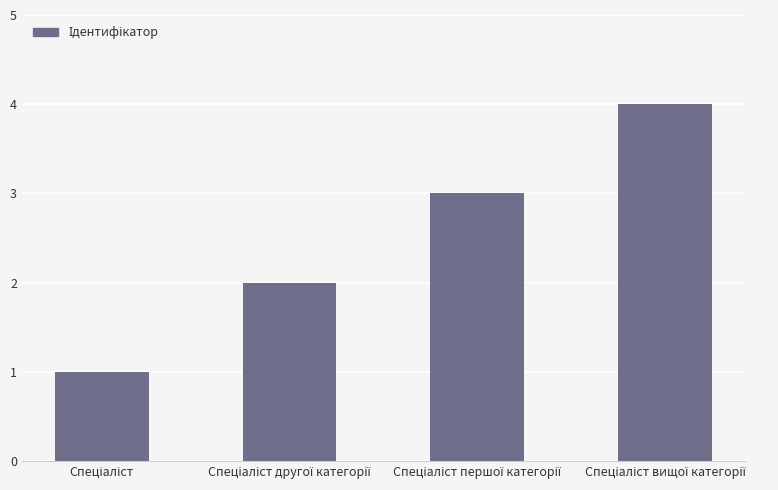

Reading left to right, extract all data points from this chart.

1	2	3	4